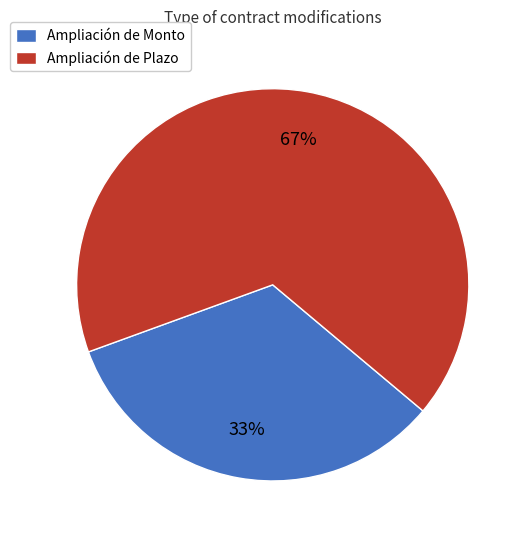

Do Ampliación de Monto and Ampliación de Plazo together represent more than half of the pie?

Yes